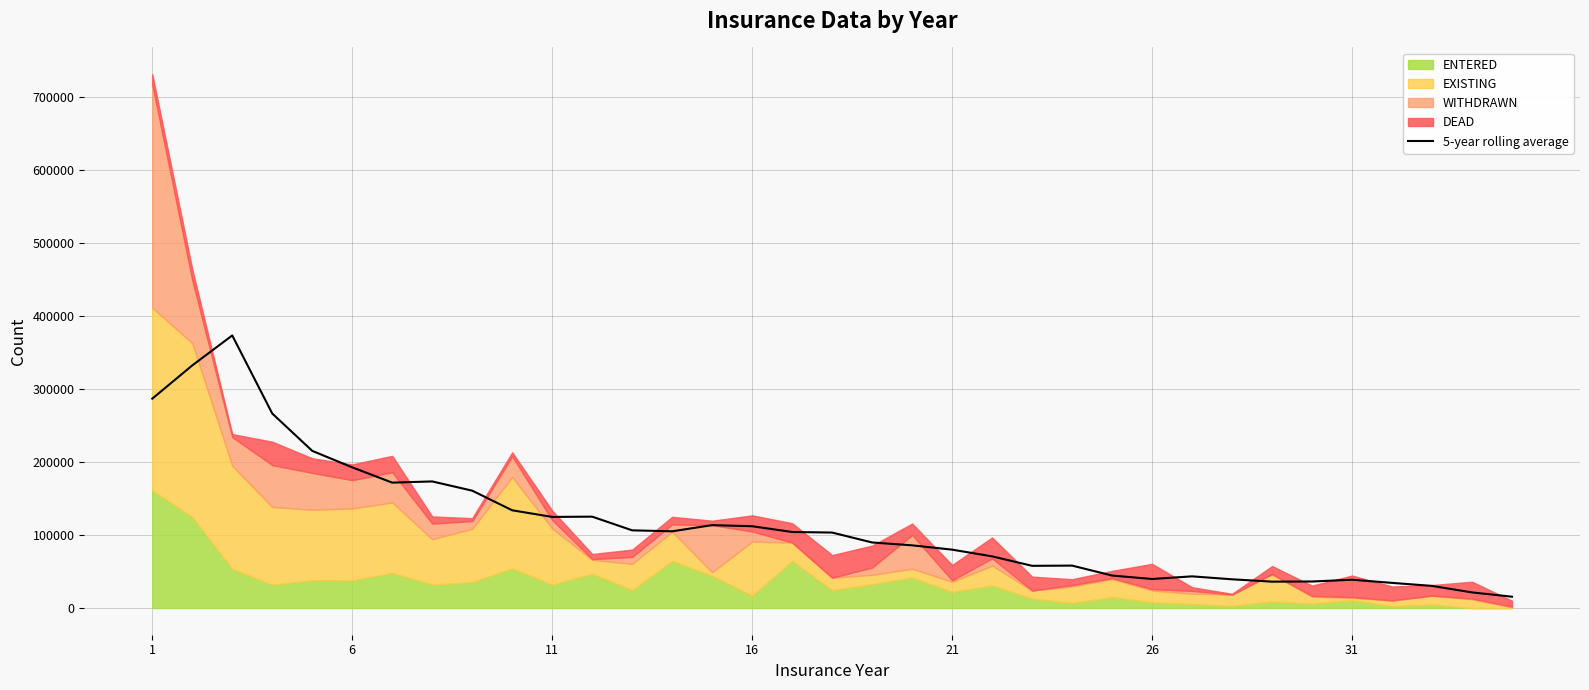

How many interior local valleys (lower than both neighbors) does the data have?

6